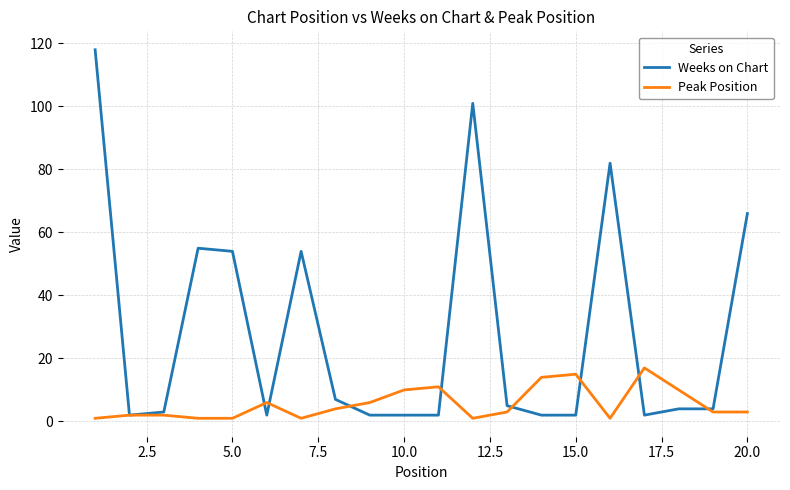

What is the highest value of the Weeks on Chart series?

118